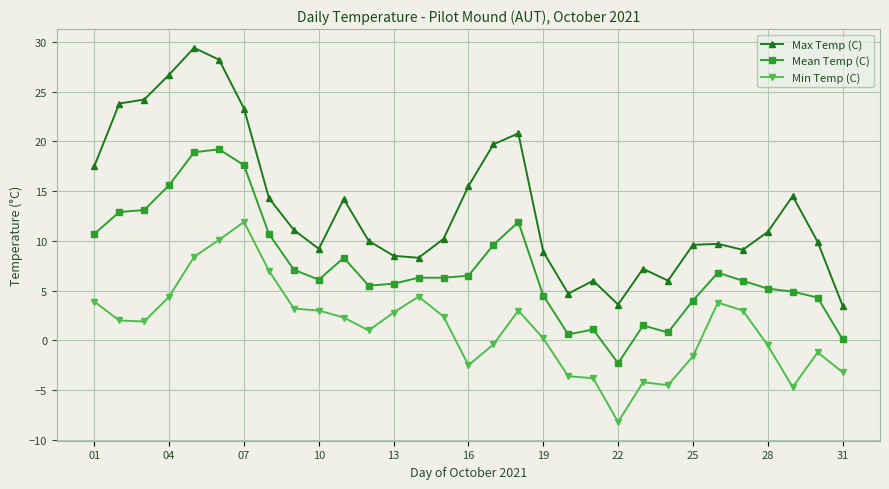

What is the value of the Mean Temp (C) point at the 30th from the left?

4.3